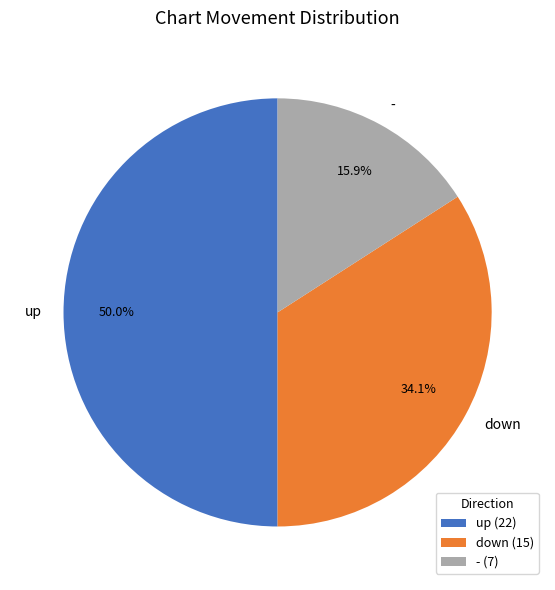

How much of the chart is everything except -?

84.1%